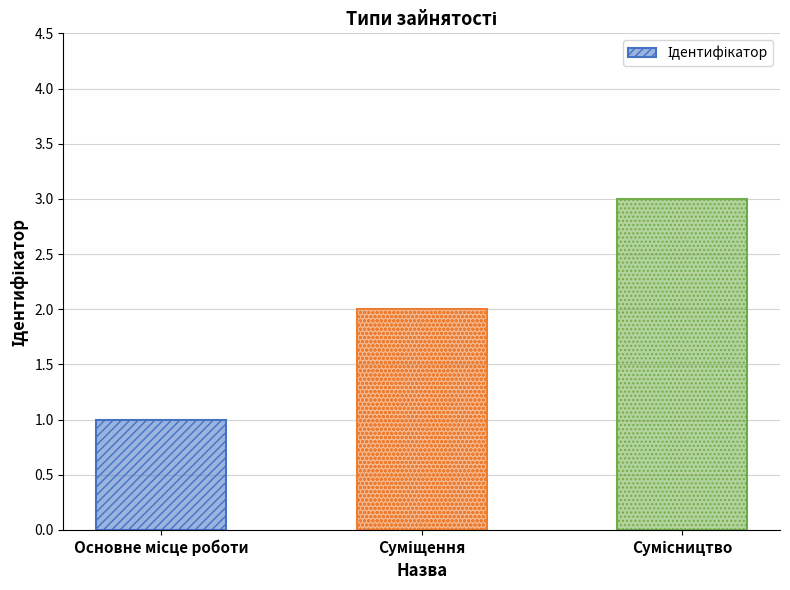

What is the greatest value displayed?

3